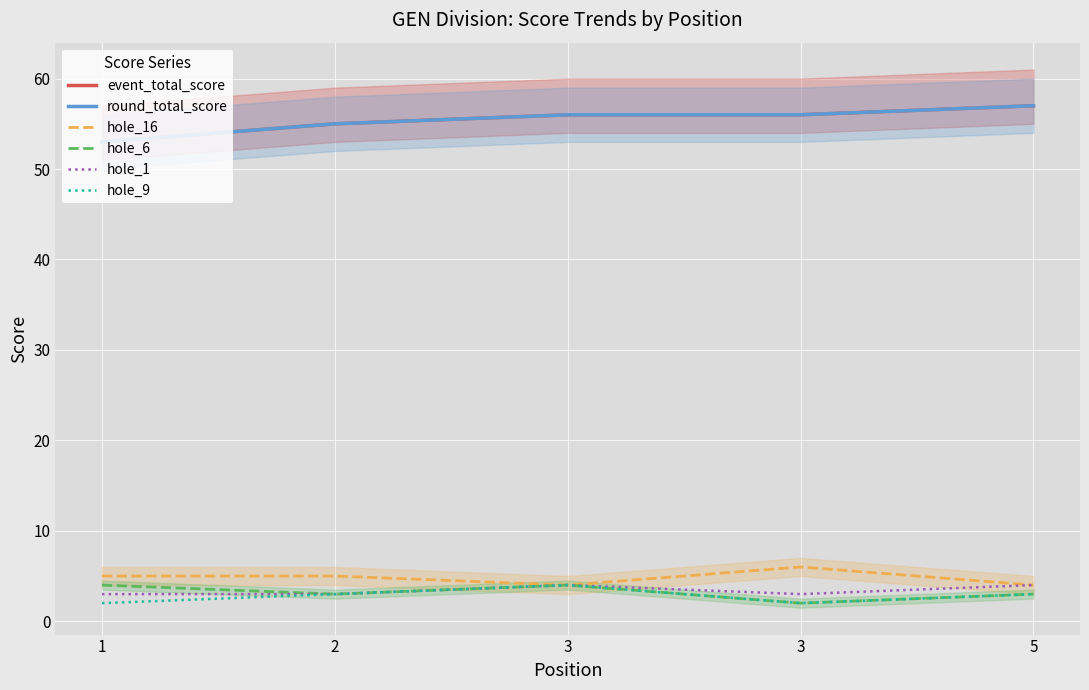

Where is hole_9 nearest to the value 3?

2